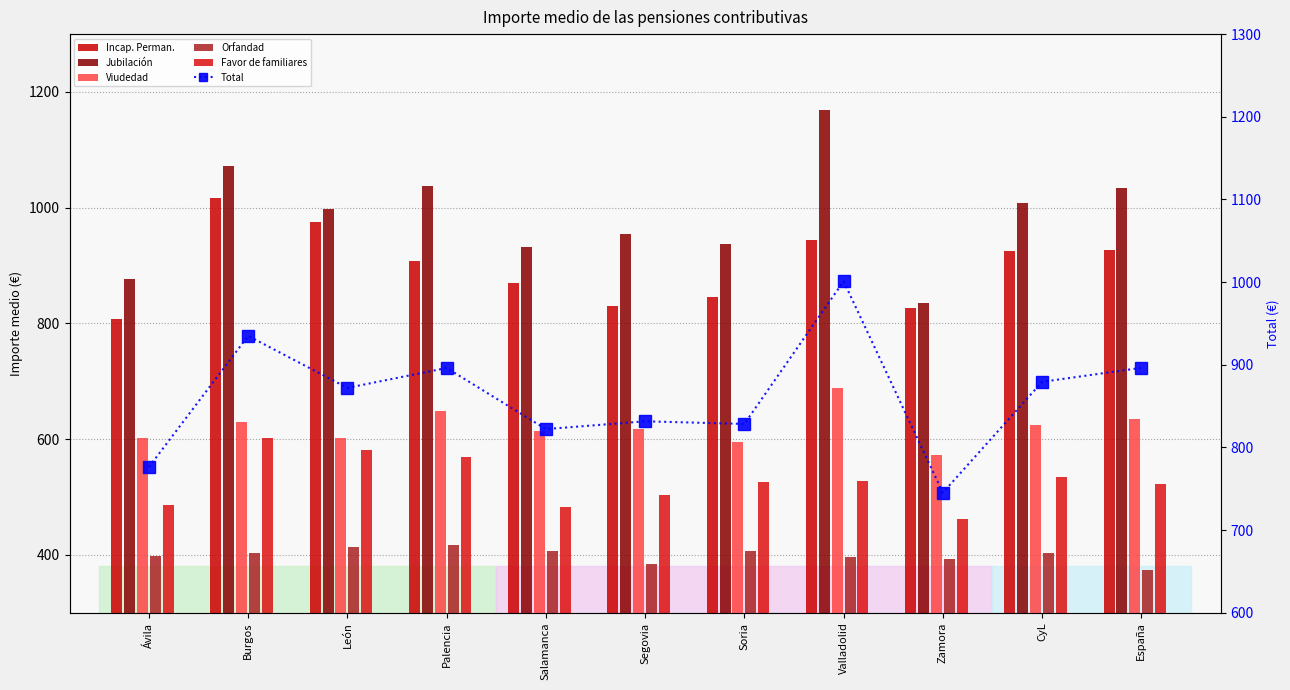

How many groups of bars are there?

11